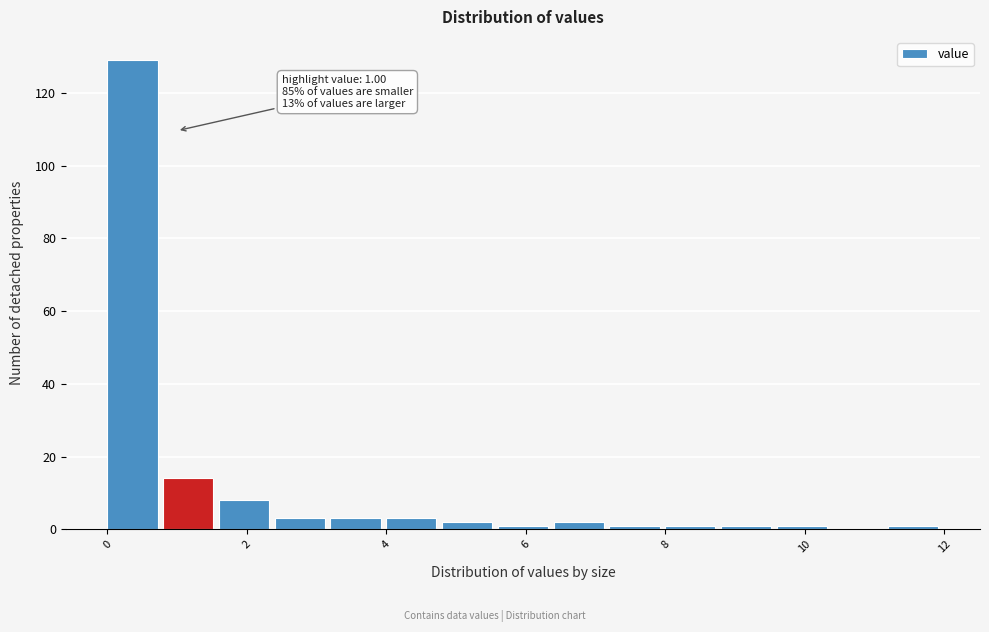

Which range on the x-axis has the tallest bar?

0.0 to 0.8